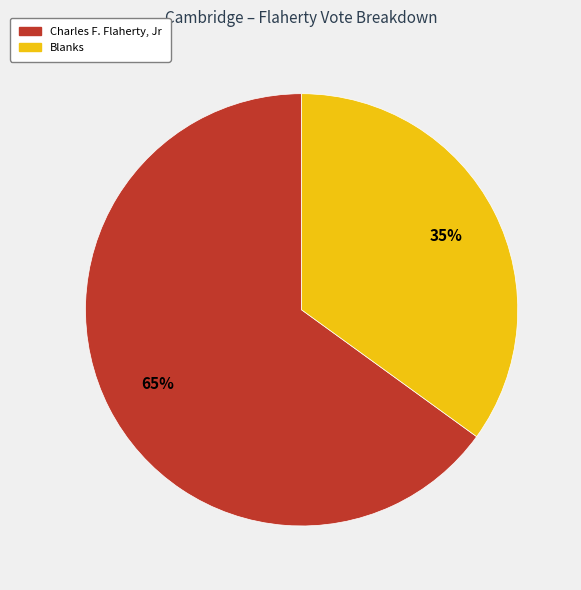

How many segments does this pie chart have?

2